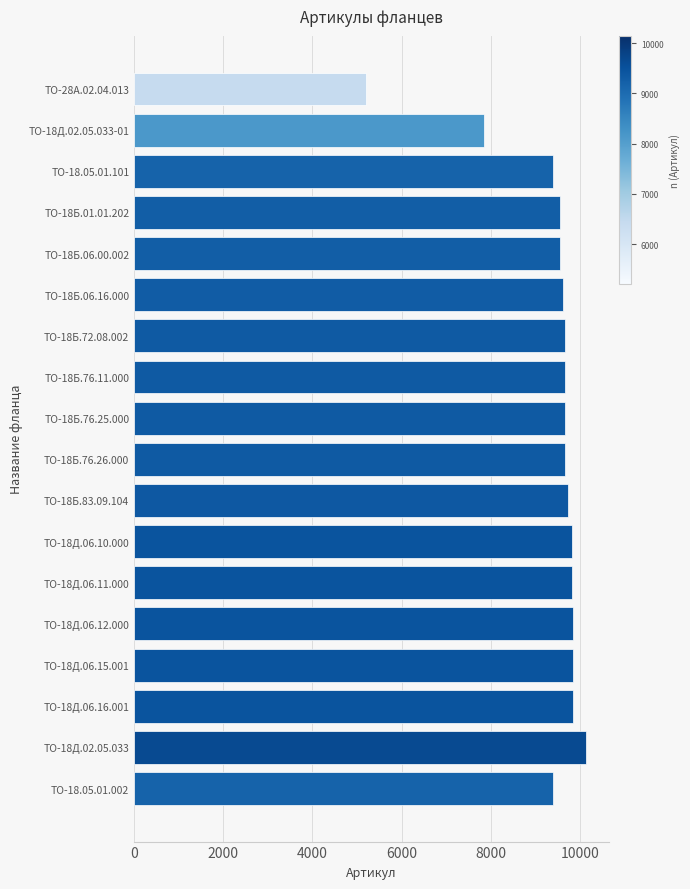

What is the value of the 3rd bar from the top?

9412